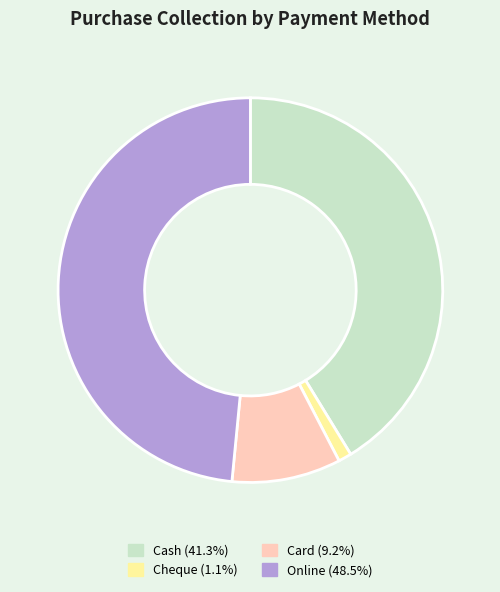

Combined, do Cheque (1.1%) and Cash (41.3%) account for over 50%?

No